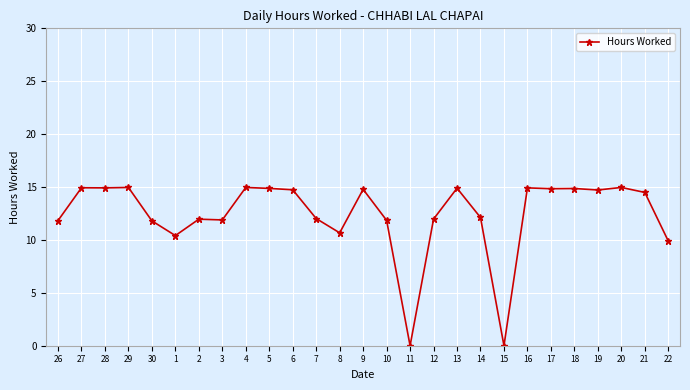

What is the label of the 27th point from the right?

26